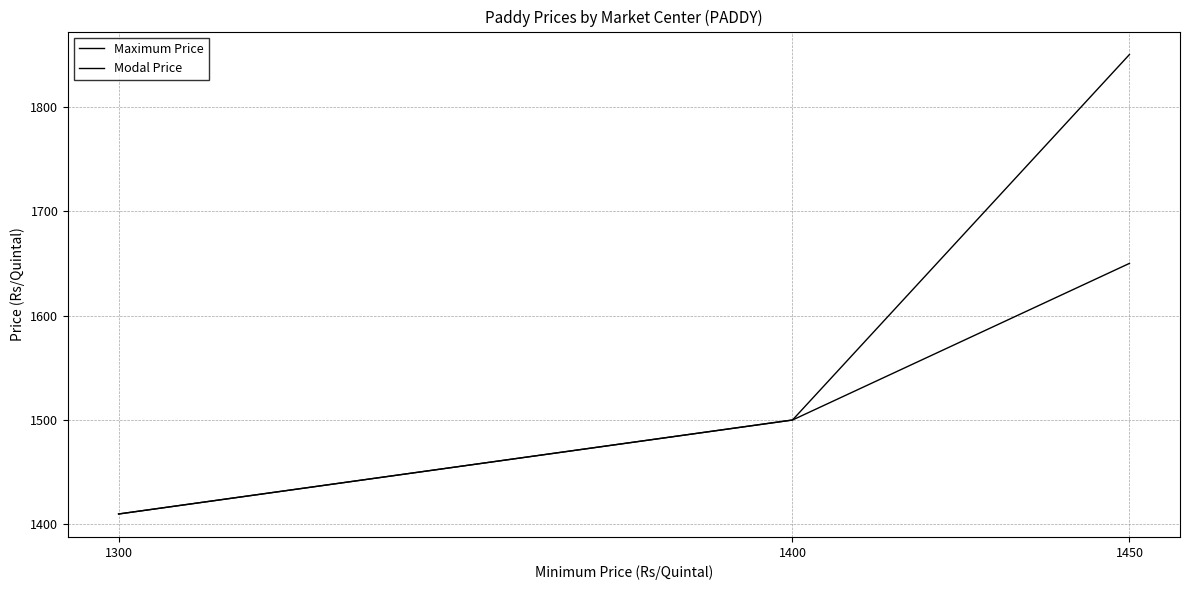

Count the number of categories in the chart.

3